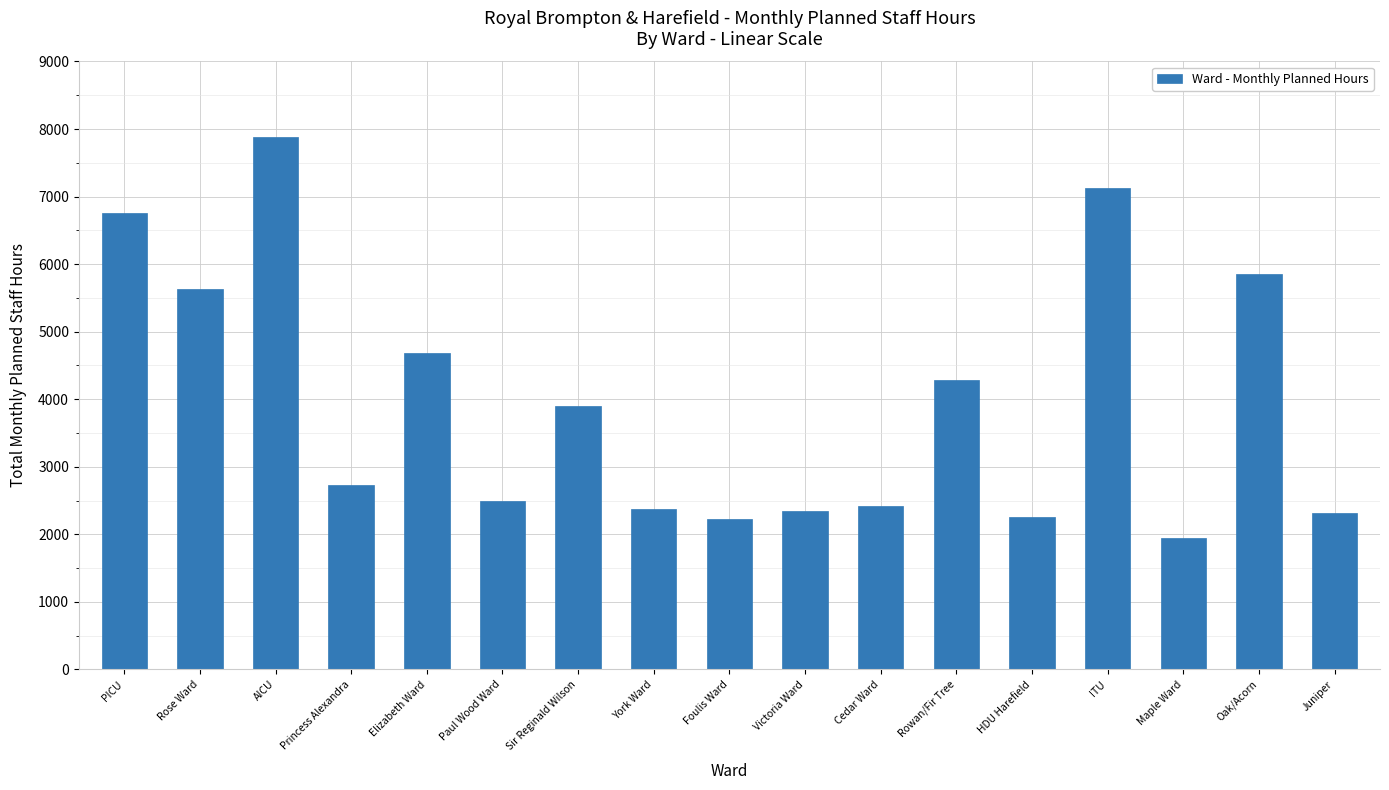

What position from the right is Juniper?

1